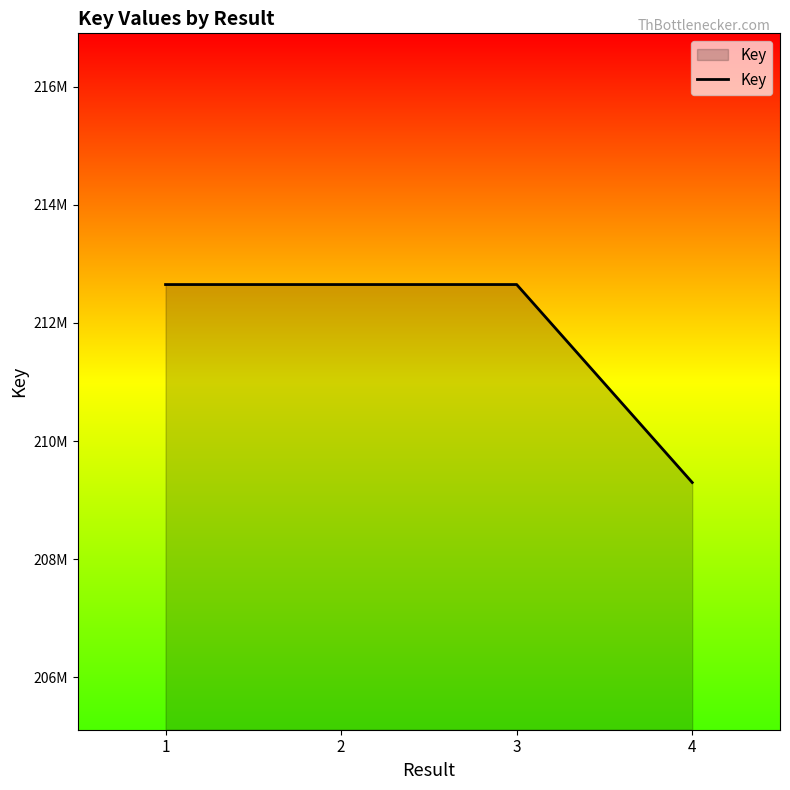

What is the sum of the values at 4 and 1?

421950773